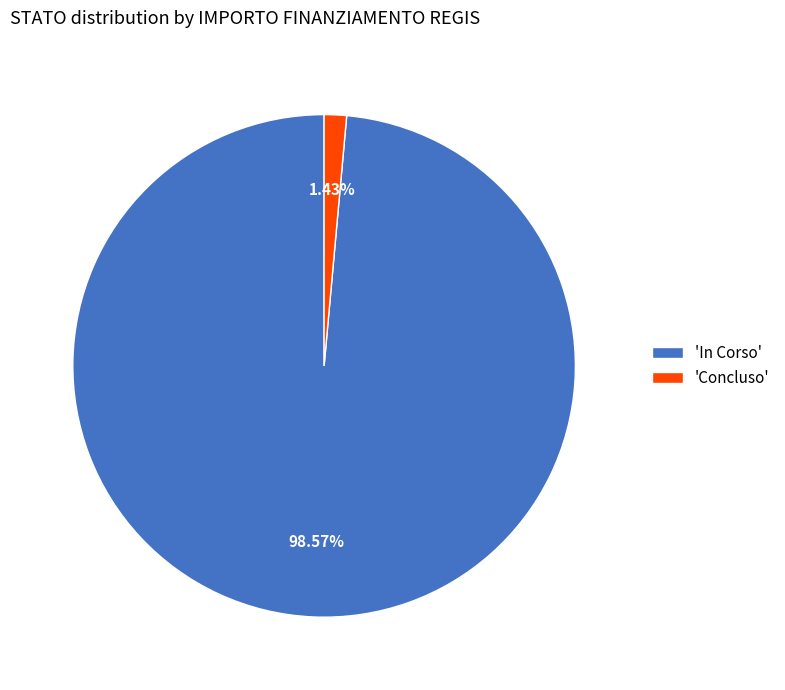

Is there a majority slice in this chart?

Yes